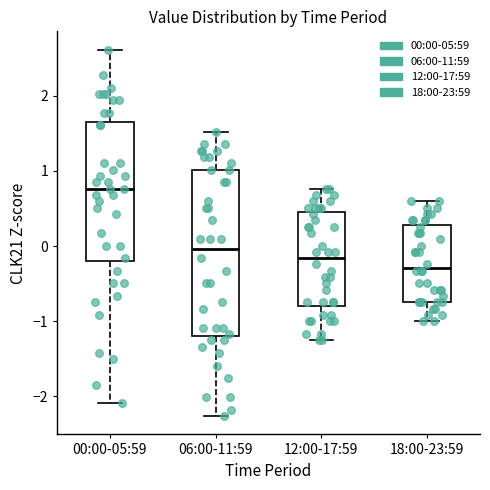

Reading left to right, transcribe this box plot: for each box, give where its median line is, the range the box spans, and where its two whiskers end, as read against the y-axis. The values are not printed on the chart, so give them approximately, as read against the axis.

00:00-05:59: median 0.8, box -0.2 to 1.6, whiskers -2.1 to 2.6
06:00-11:59: median 0.0, box -1.2 to 1.0, whiskers -2.3 to 1.5
12:00-17:59: median -0.2, box -0.8 to 0.4, whiskers -1.3 to 0.8
18:00-23:59: median -0.3, box -0.7 to 0.3, whiskers -1.0 to 0.6